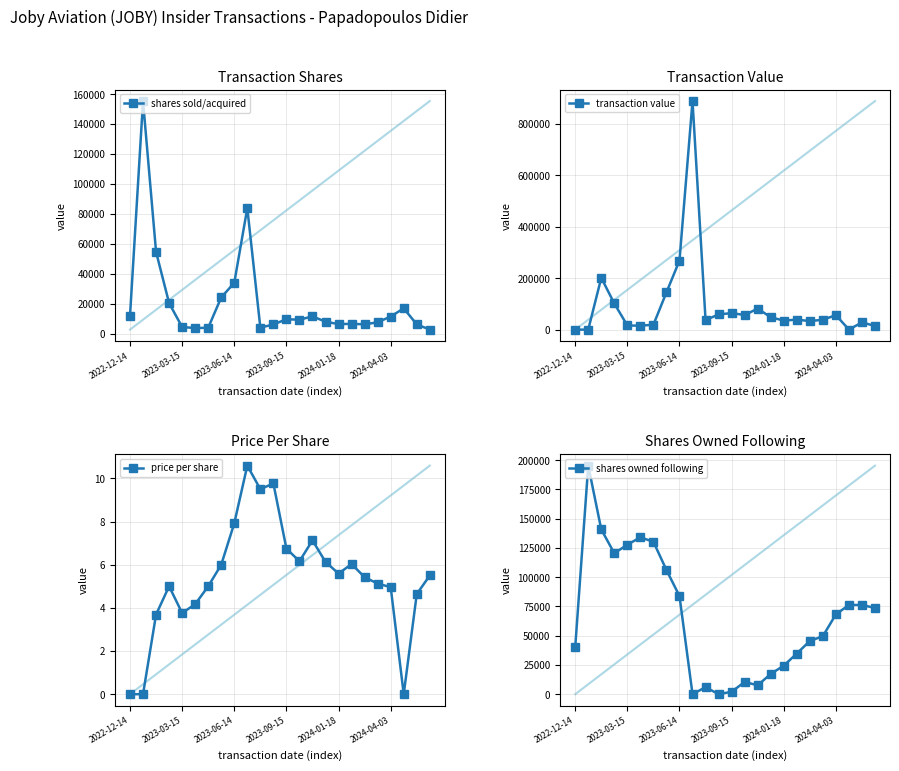

At which category does the chart reach its minimum across all series?

2022-12-14